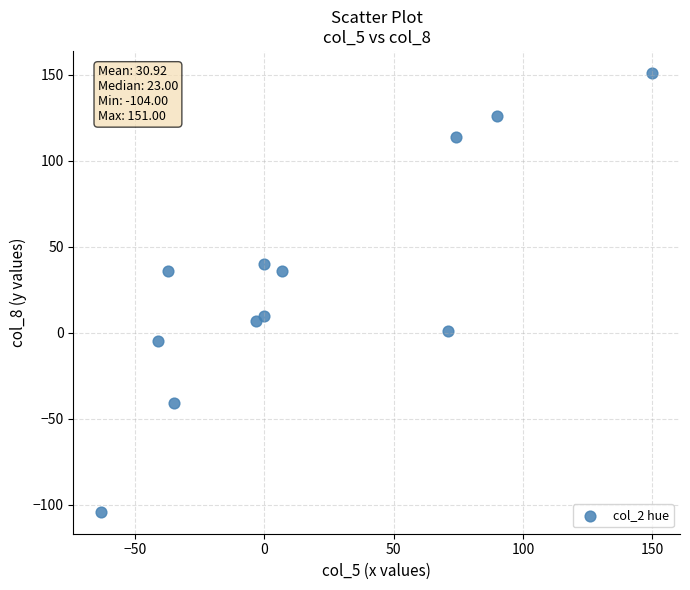

What is the range of Y values (max minus min)?

255